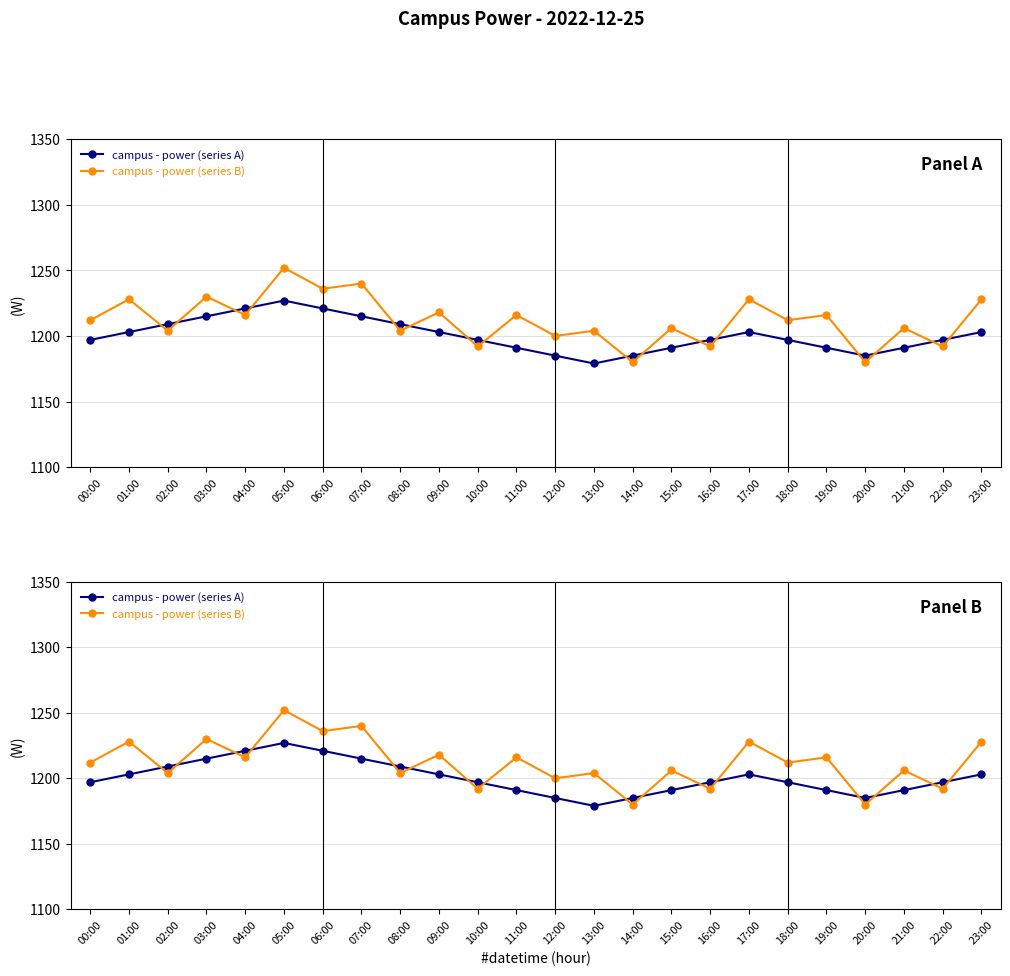

Which series has the widest spread of values?

campus - power (series B)